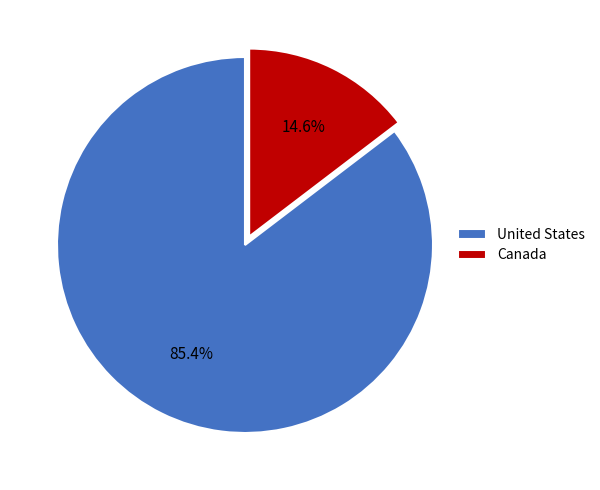

Rank the categories by value from highest to lowest.

United States, Canada